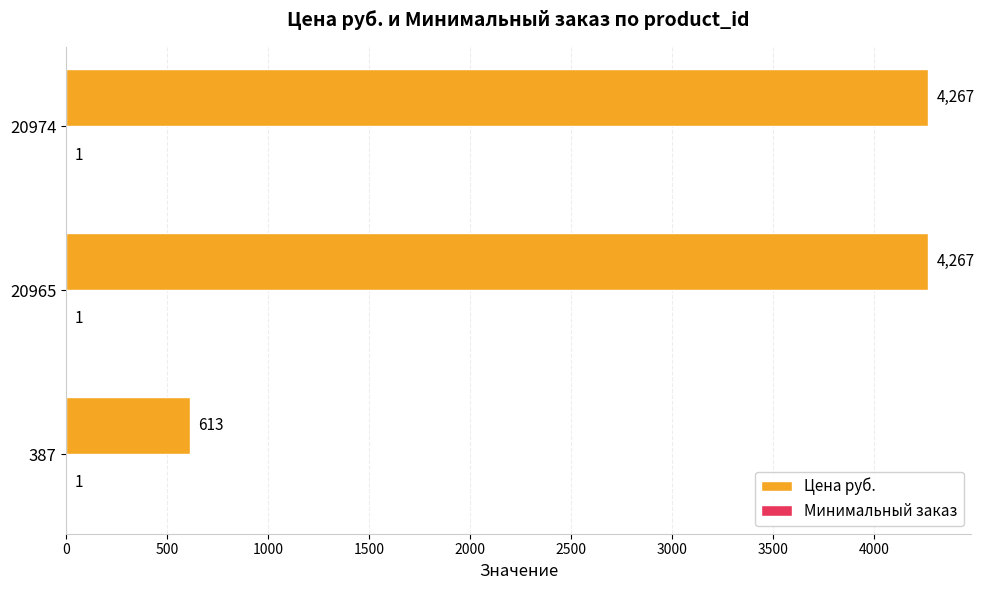

Between 387 and 20965, which series saw the biggest shift?

Цена руб.